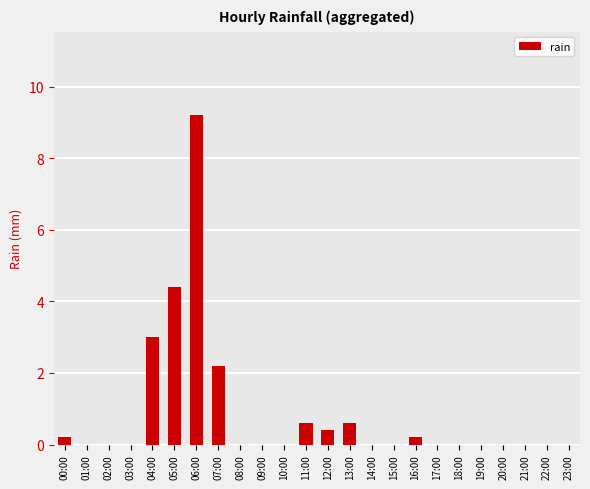

What is the sum of all values?

20.8